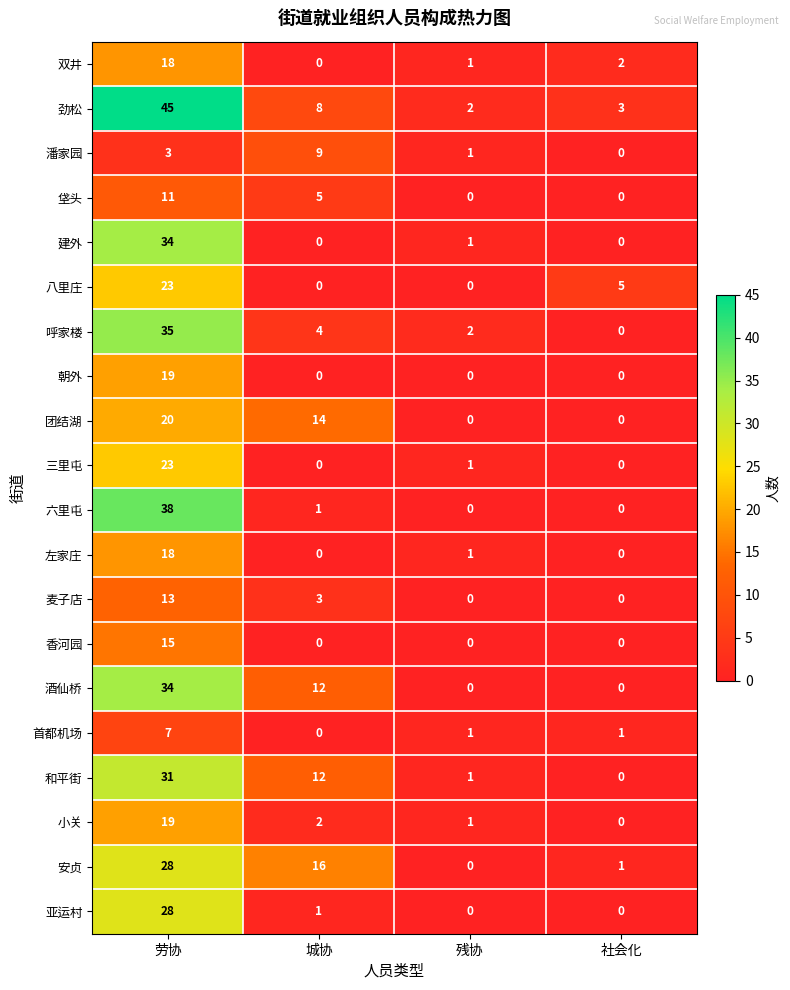

At which label does 首都机场 first exceed 1?

劳协